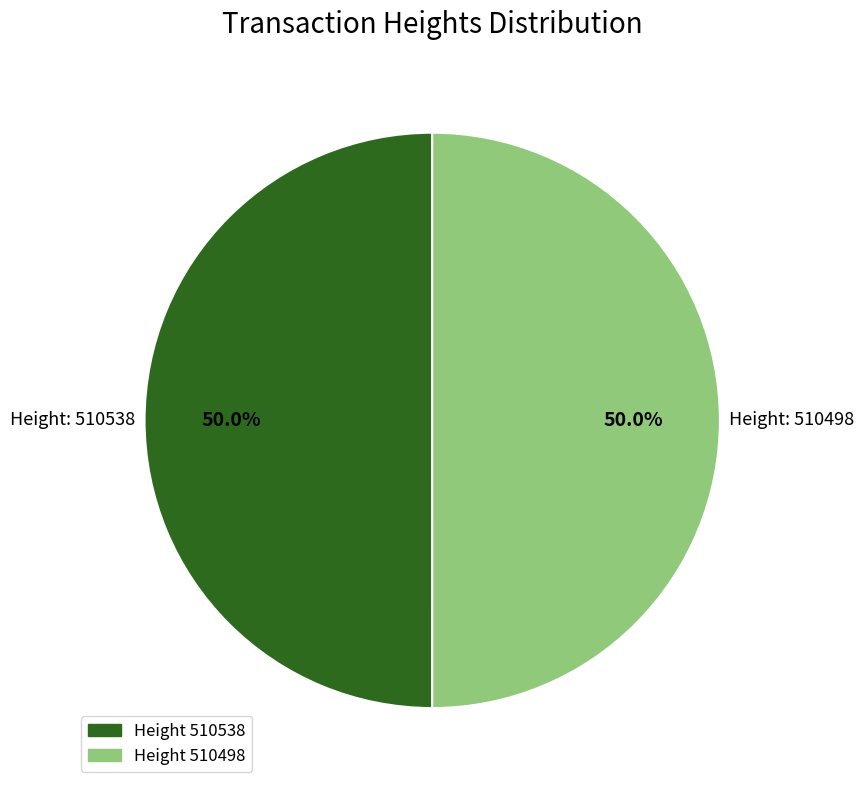

How many segments does this pie chart have?

2